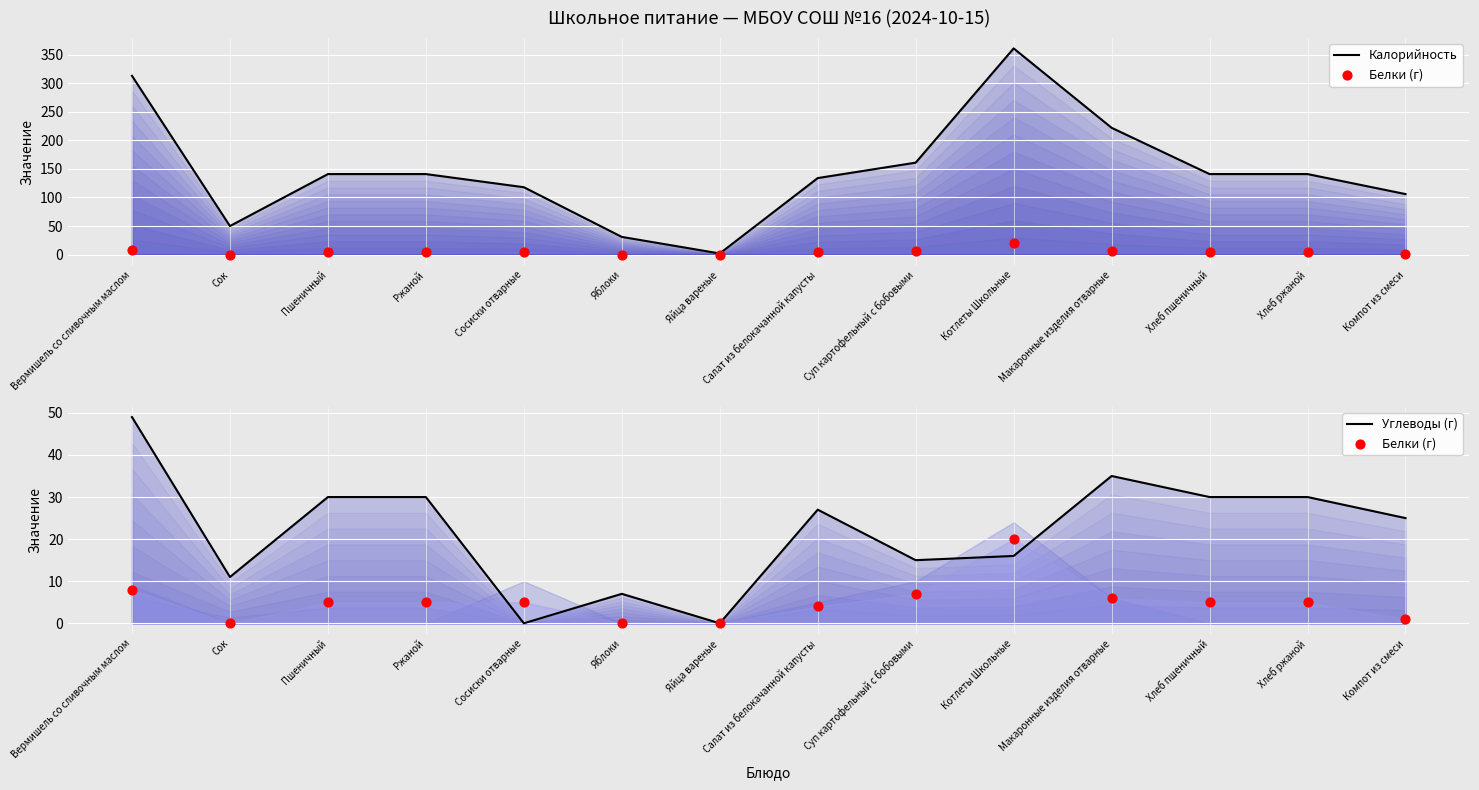

Is the value of Белки (г) at Яблоки greater than the value of Калорийность at Яйца вареные?

No